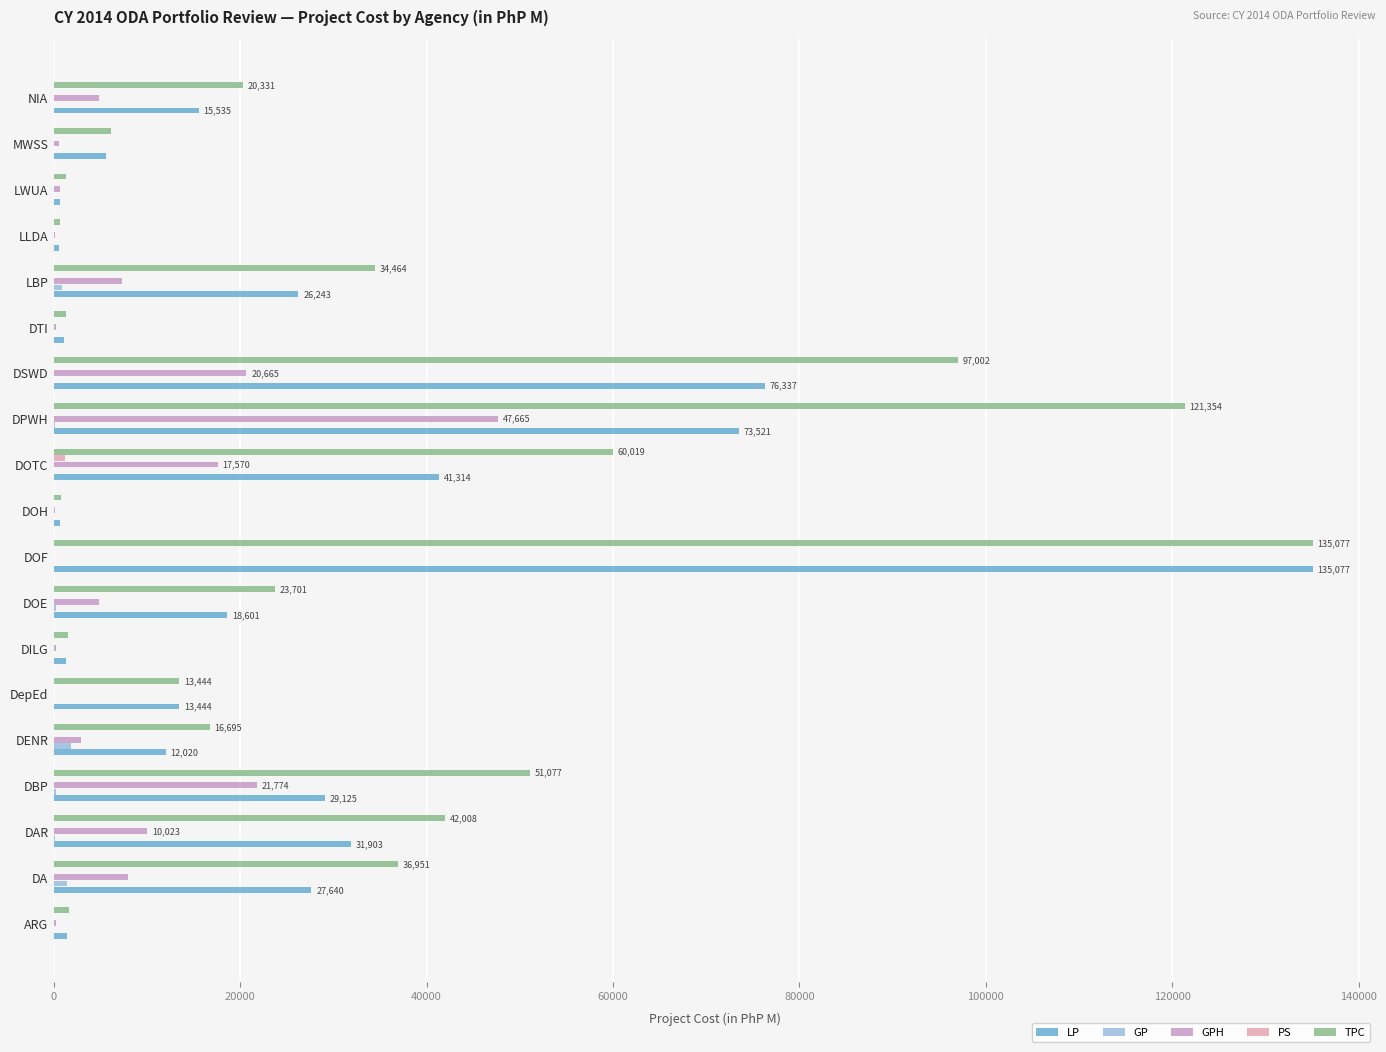

At how many categories does at least one series exceed 105720?

2